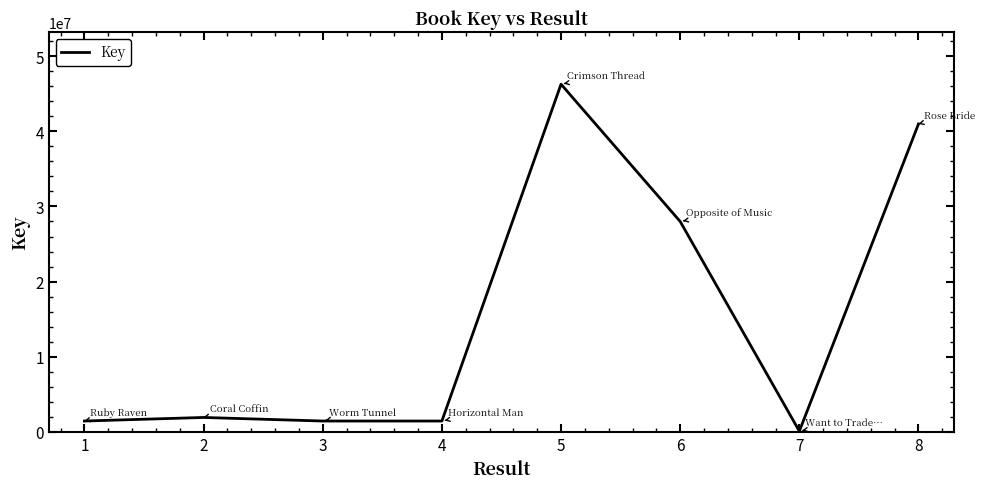

The value at 8 is 40981364. True or false?

True